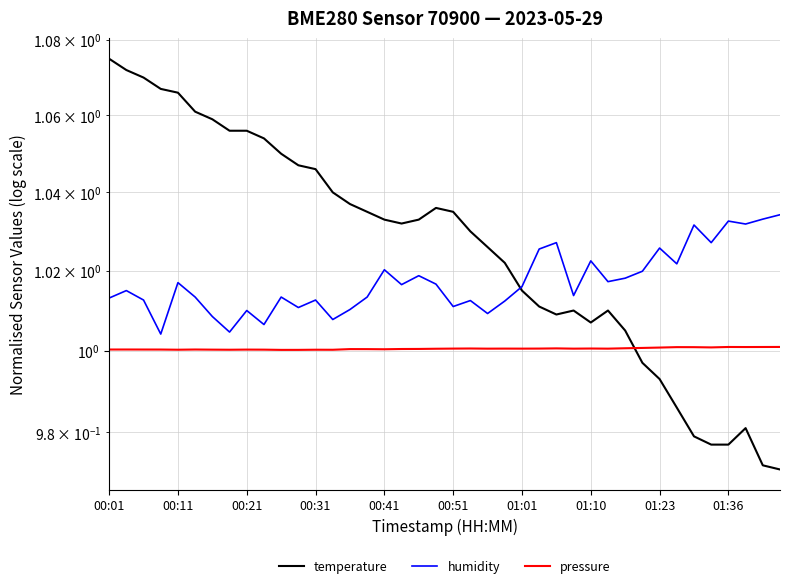

Between 19 and 27, which series saw the biggest shift?

temperature